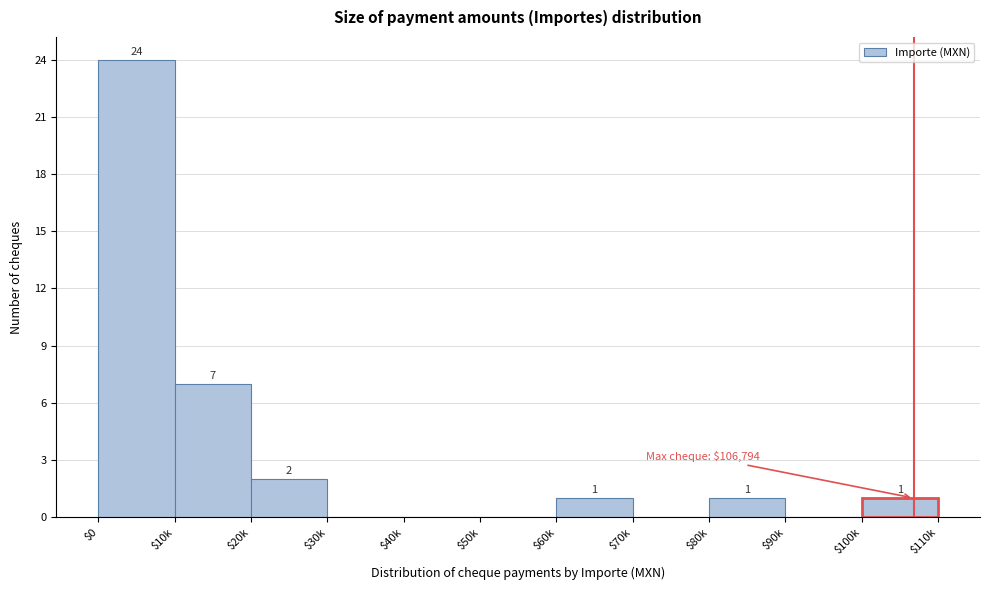

Where does the data first go above 1?

$0